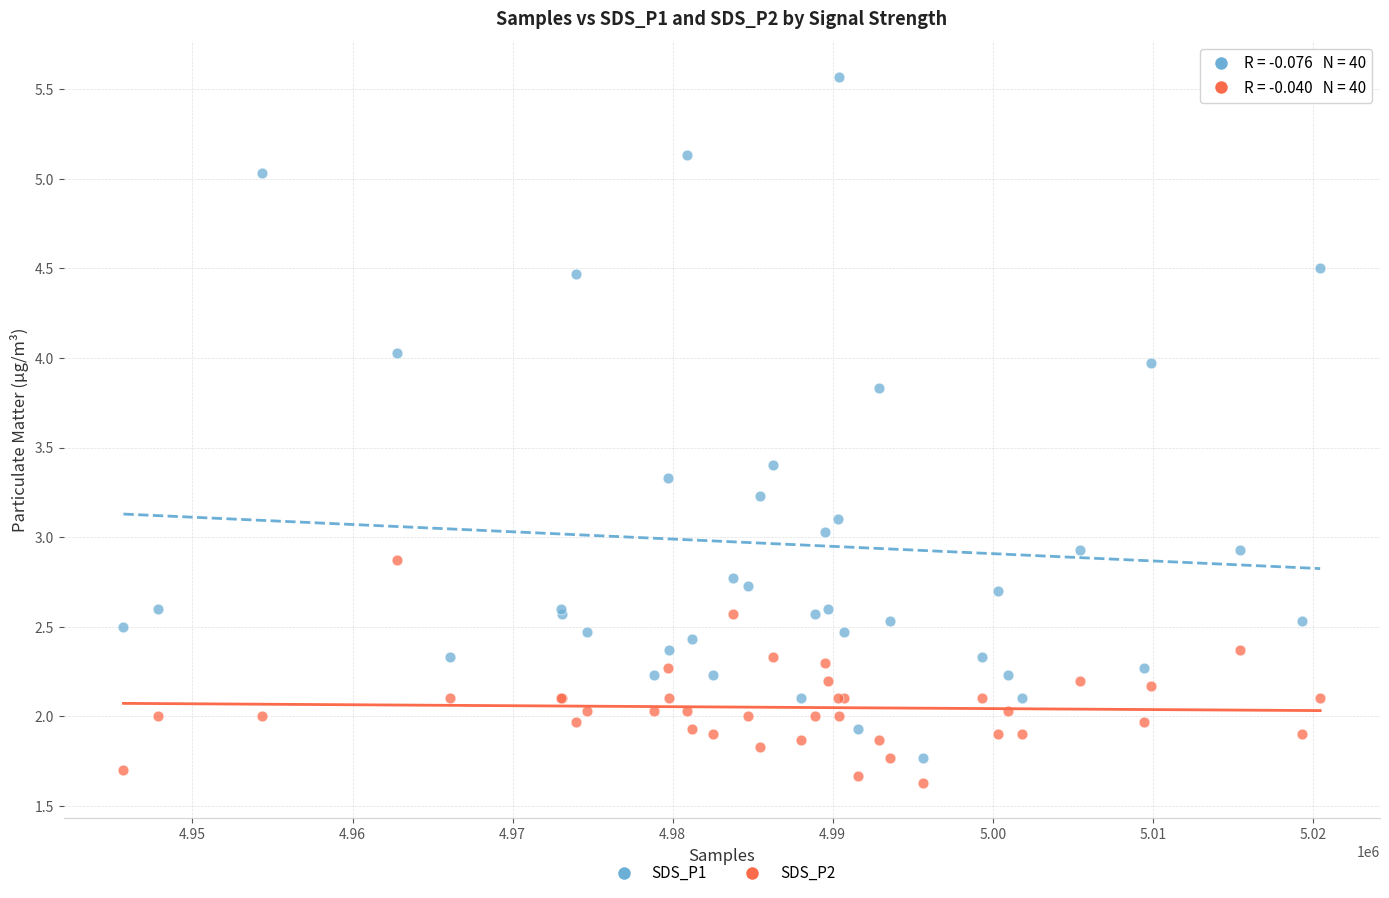

Which series has the largest Y range (max minus min)?

SDS_P1